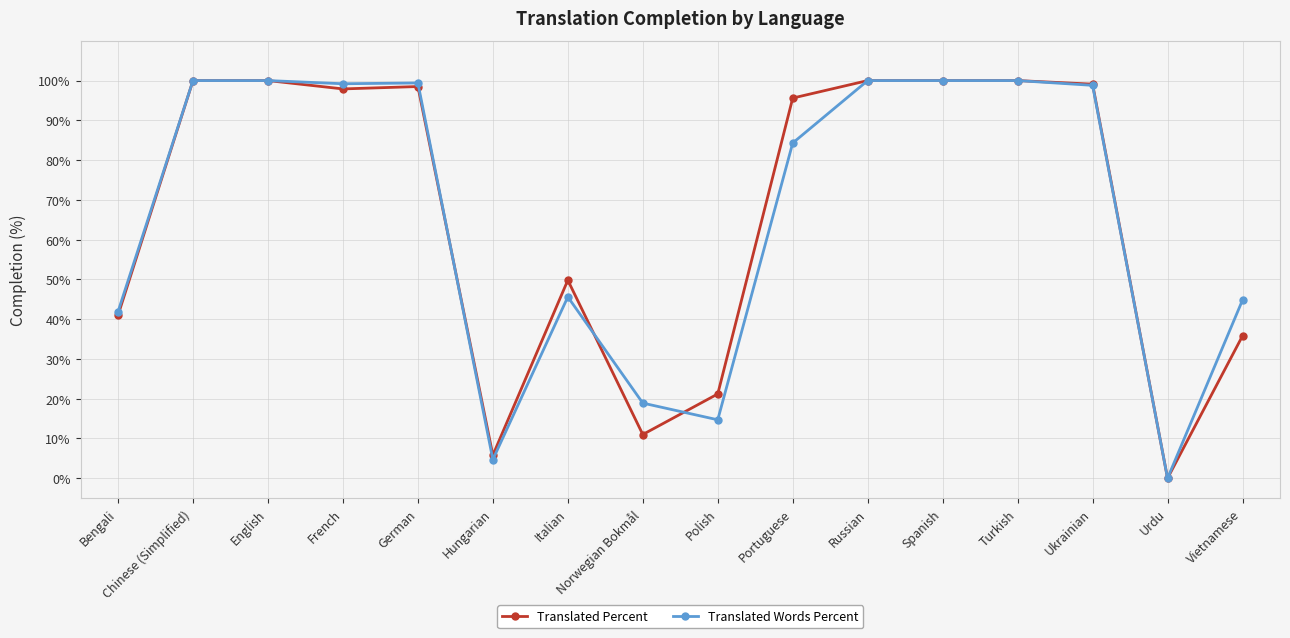

True or false: Translated Percent has more than 0 points higher than both neighbors.

True